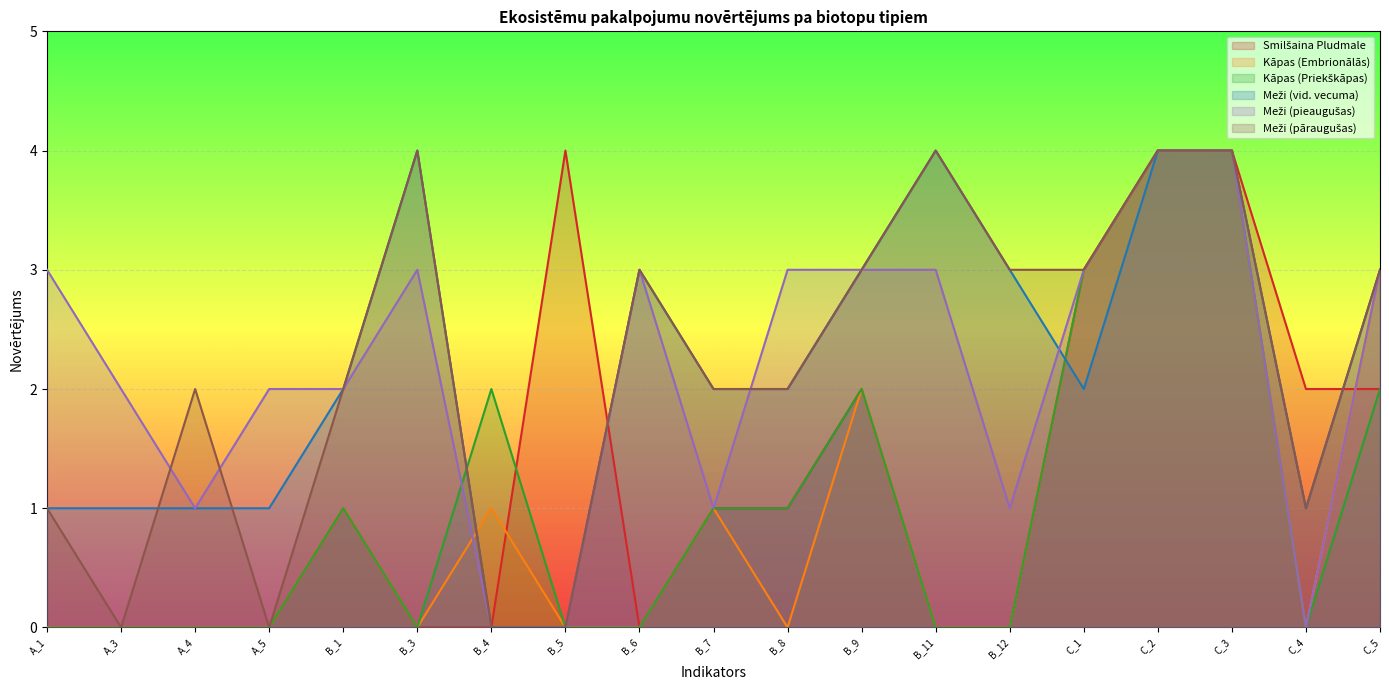

The value of Kāpas (Embrionālās) at C_3 is 6. True or false?

False